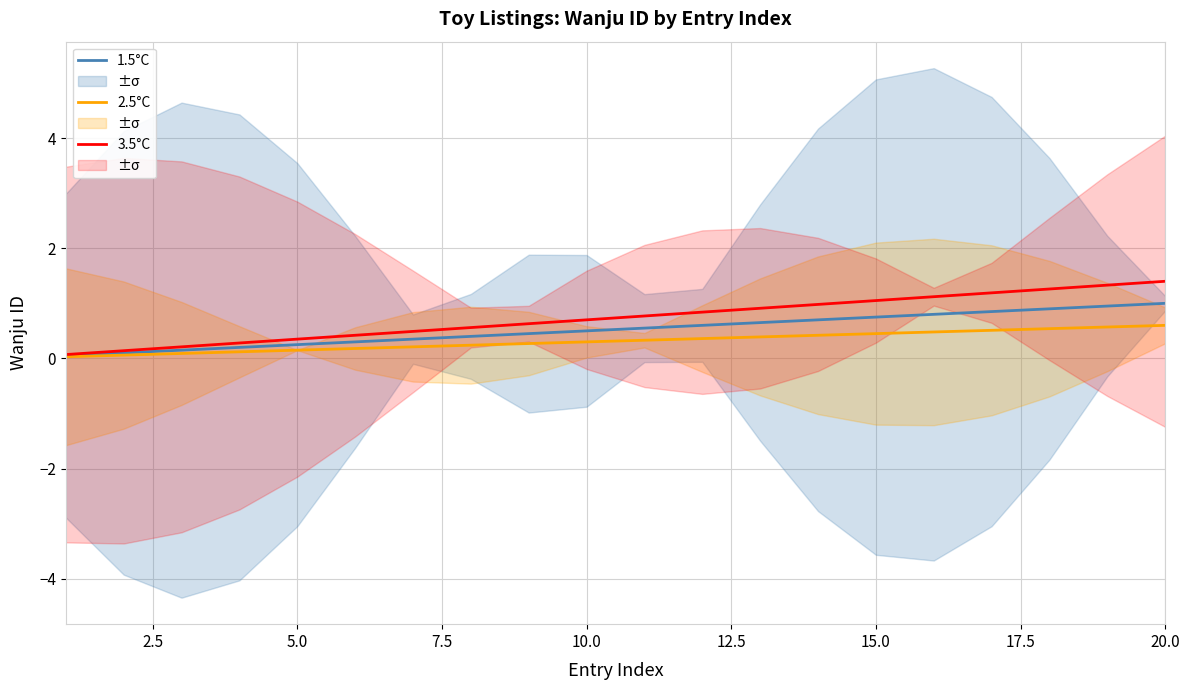

Is it true that 3.5°C equals 0.4 at 5.0?

True